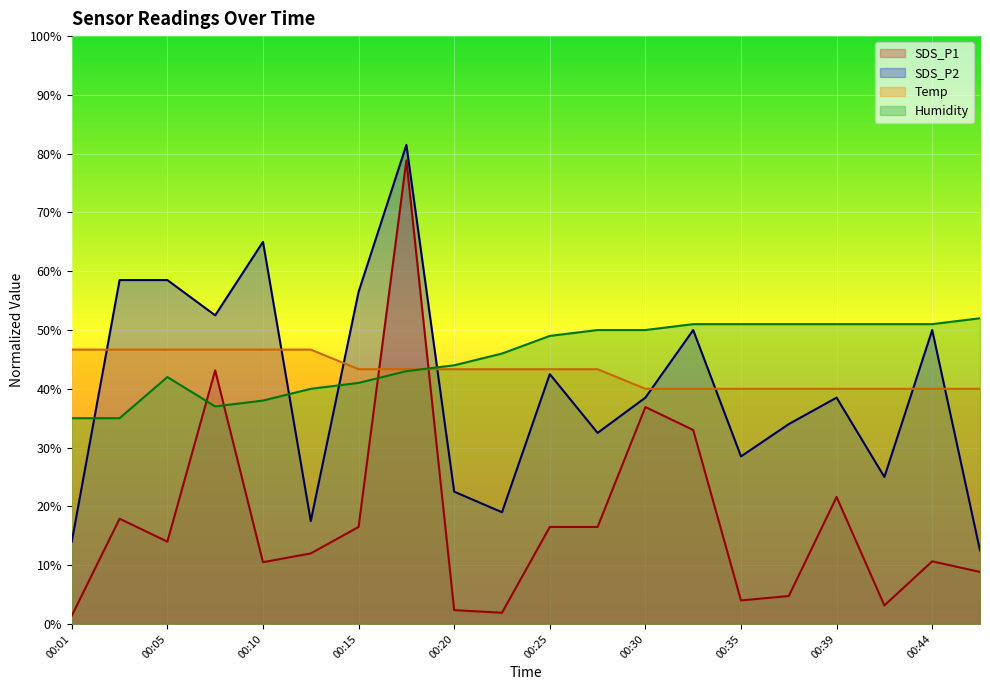

What is the value of the SDS_P2 point at the 17th from the left?

38.5